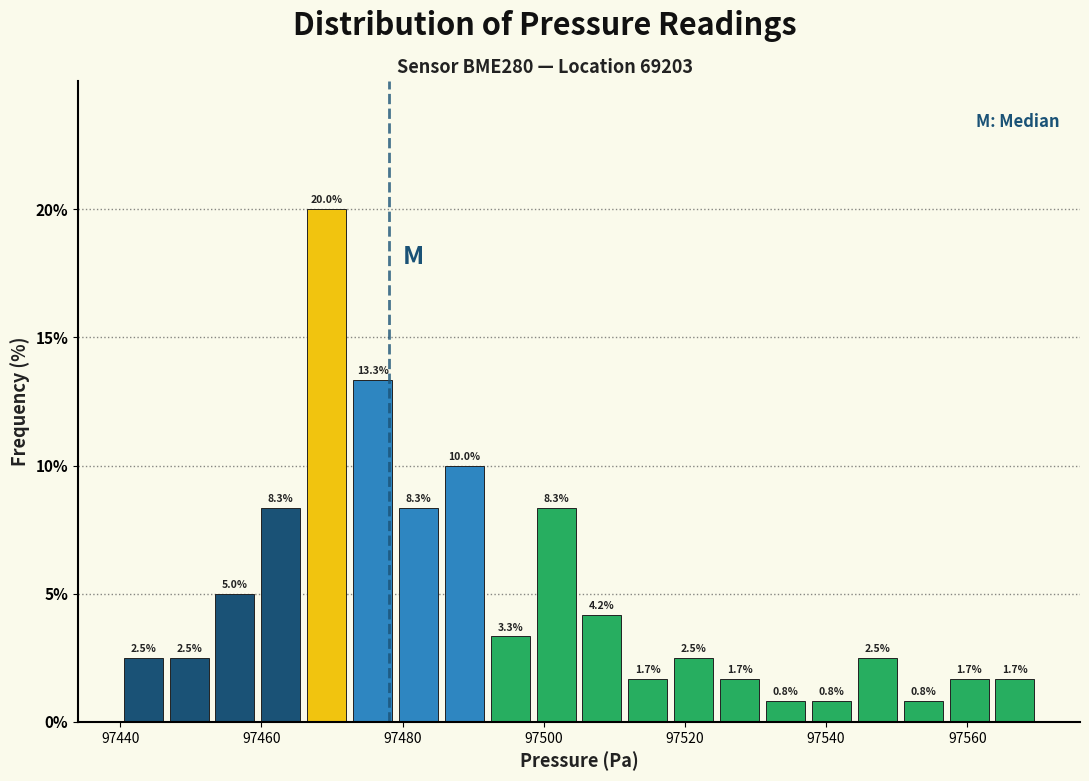

Read against the x-axis, roughly where is the centre of the tallest bar?

97470